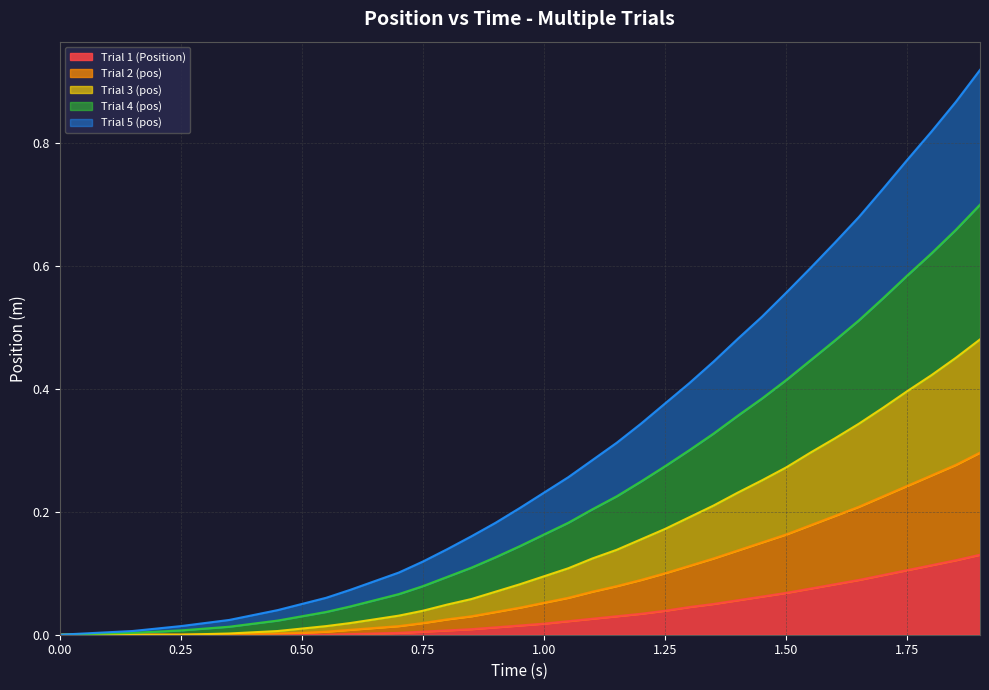

Which series has the largest range (max minus min)?

Trial 4 (pos)